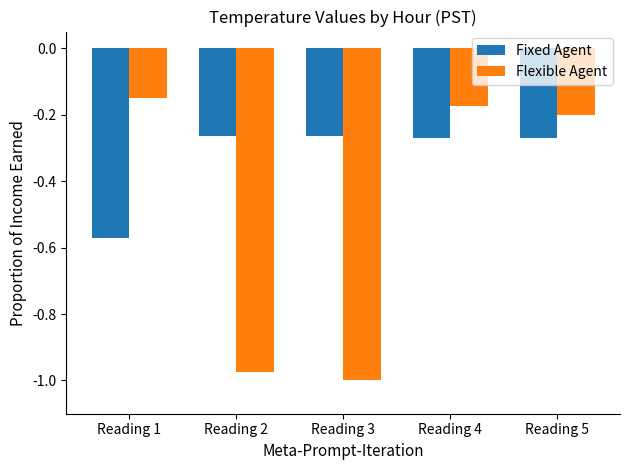

True or false: Flexible Agent has a value of -0.2 at Reading 4.

True